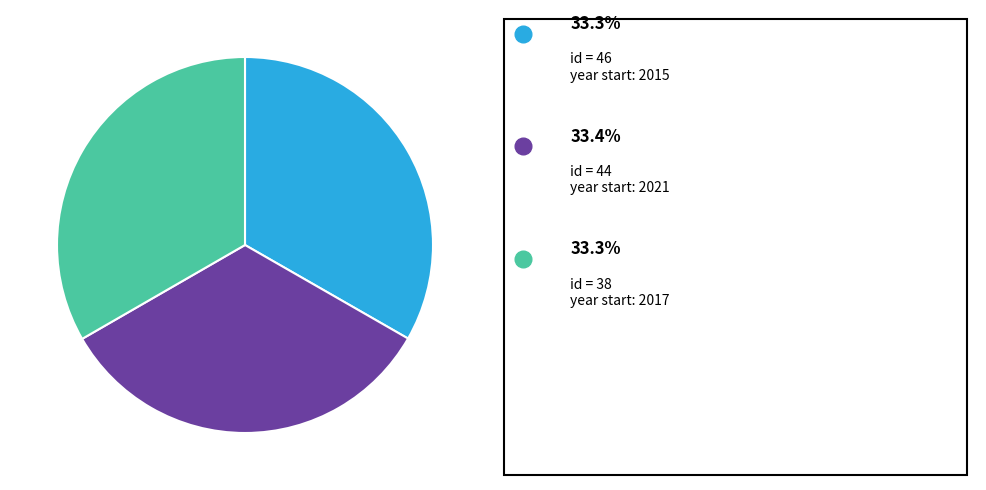

Is there a majority slice in this chart?

No